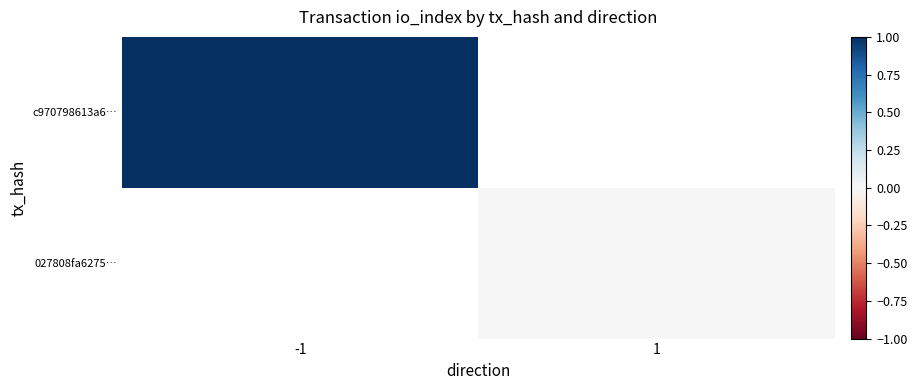

At how many categories does at least one series exceed 0?

1